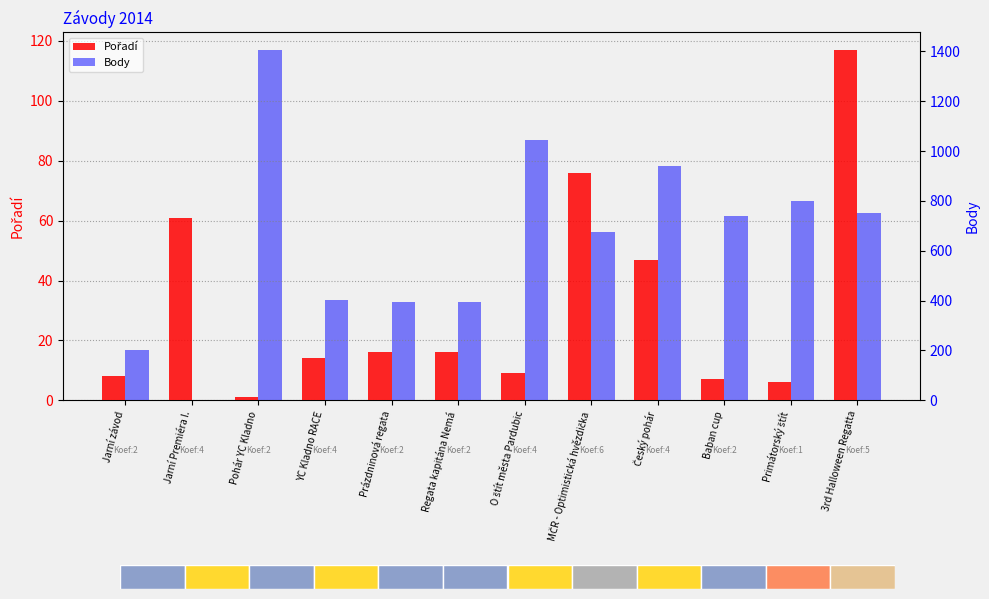

Between Prázdninová regata and Baban cup, which is larger?

Prázdninová regata